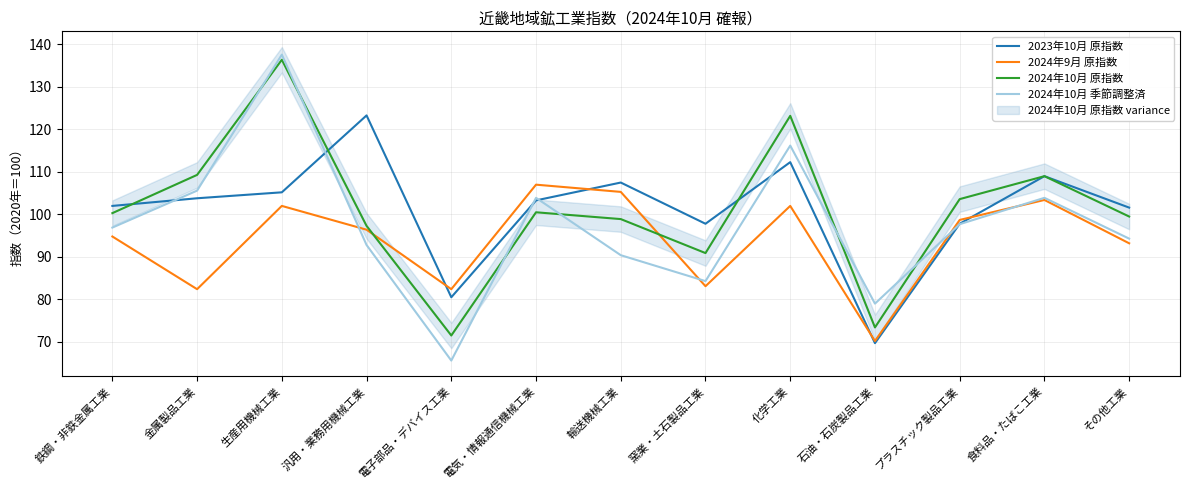

The 2024年10月 季節調整済 series shows 163.9 at 化学工業. True or false?

False